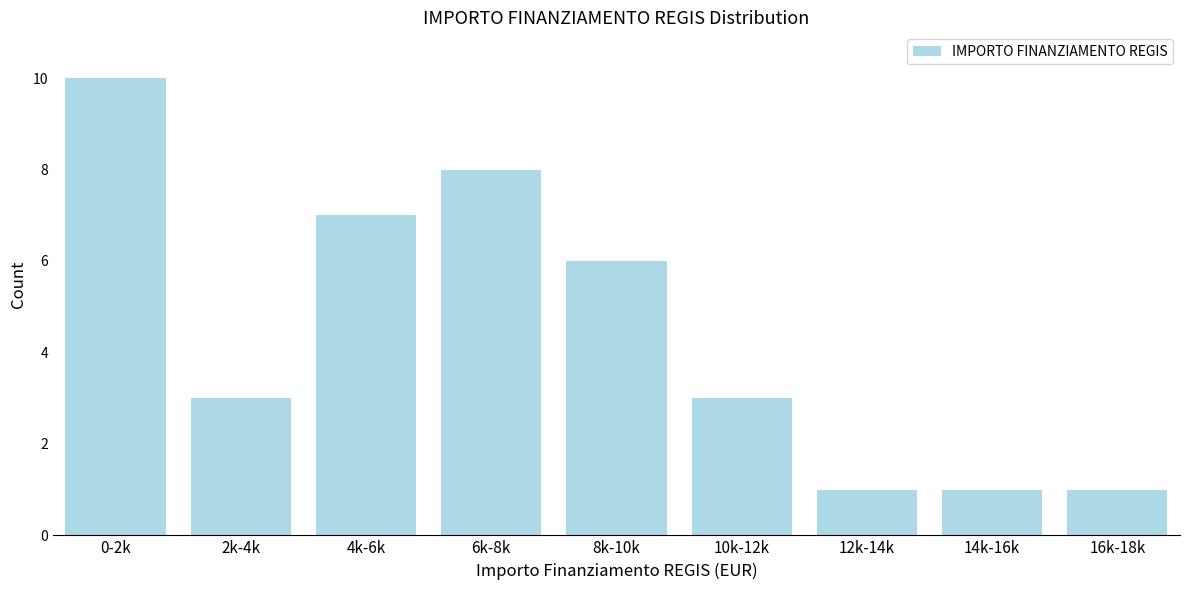

Reading left to right, transcribe all the data shown in this chart.

0-2k=10	2k-4k=3	4k-6k=7	6k-8k=8	8k-10k=6	10k-12k=3	12k-14k=1	14k-16k=1	16k-18k=1